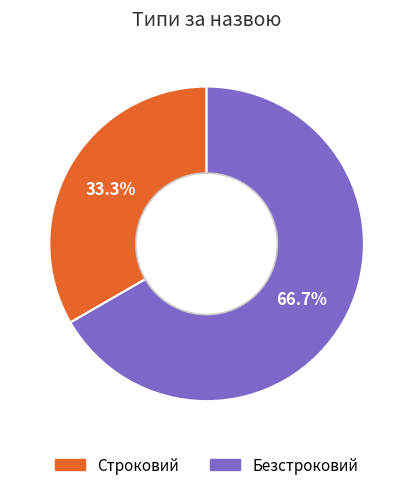

To the nearest percent, what portion does Строковий represent?

33%